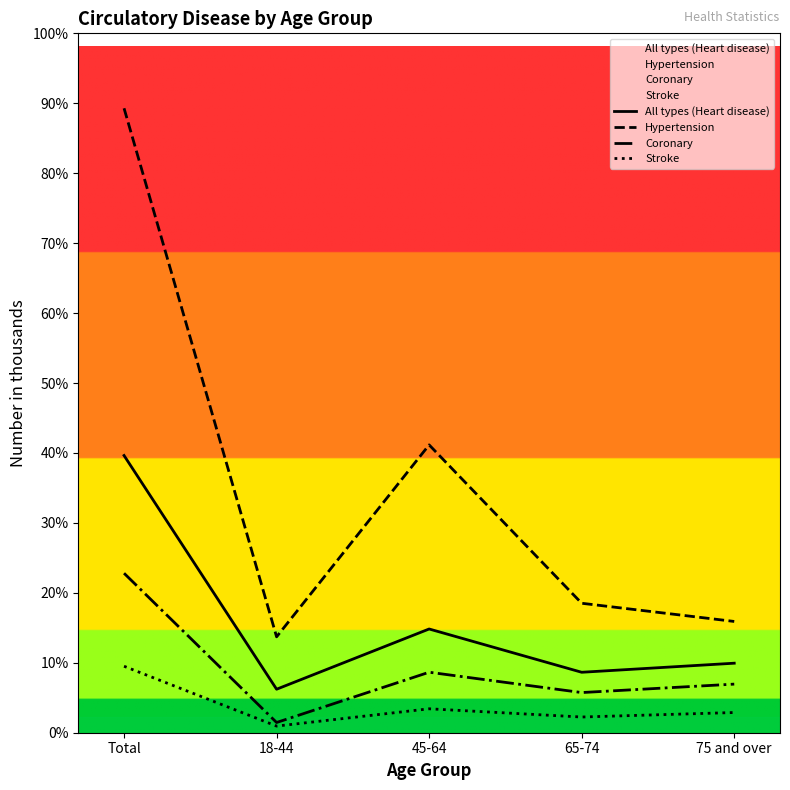

Does the chart display data point markers on the line(s)?

No